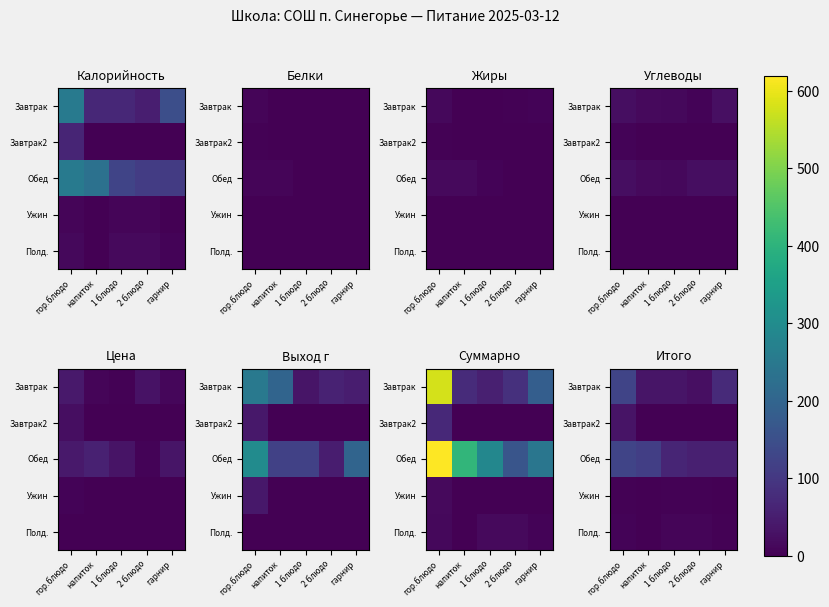

Read the Полд. value at 1 блюдо.

7.5